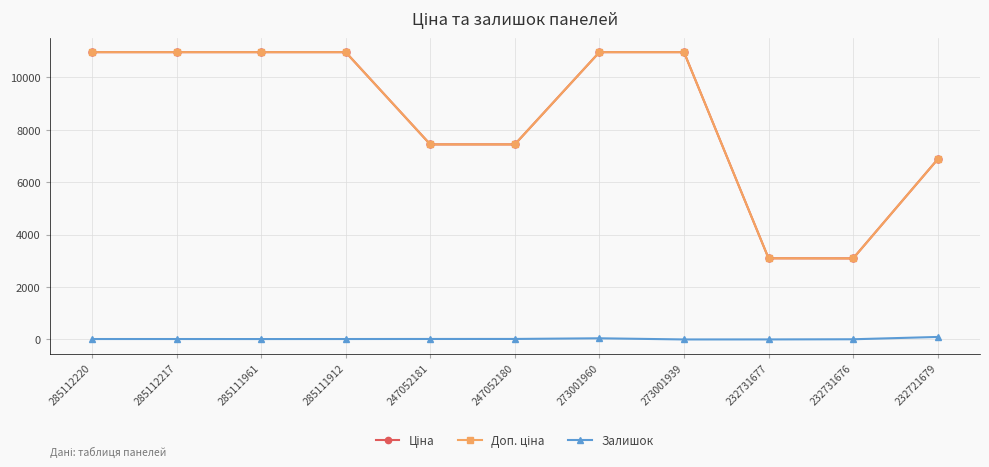

True or false: Залишок has a value of 97.0 at 232721679.

True